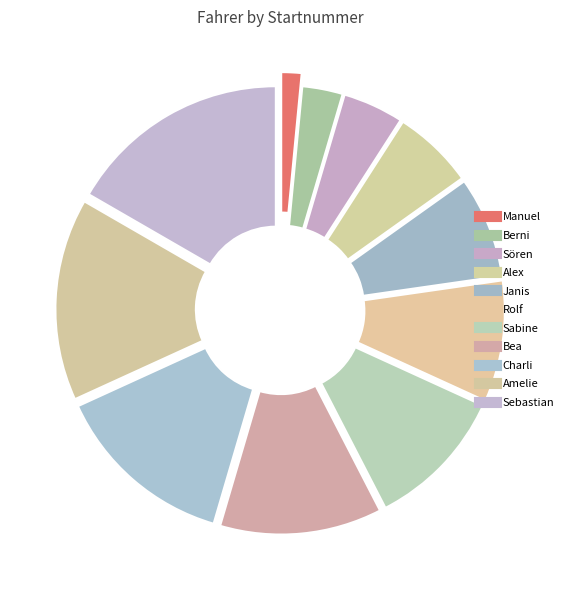

To the nearest percent, what is the combined percentage of Amelie and Sabine?

26%